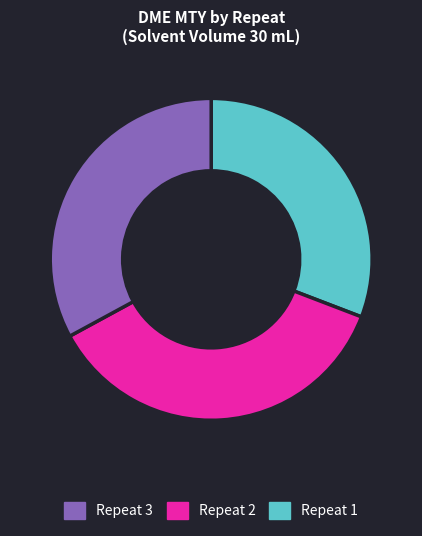

Is there any slice that represents more than half of the pie?

No